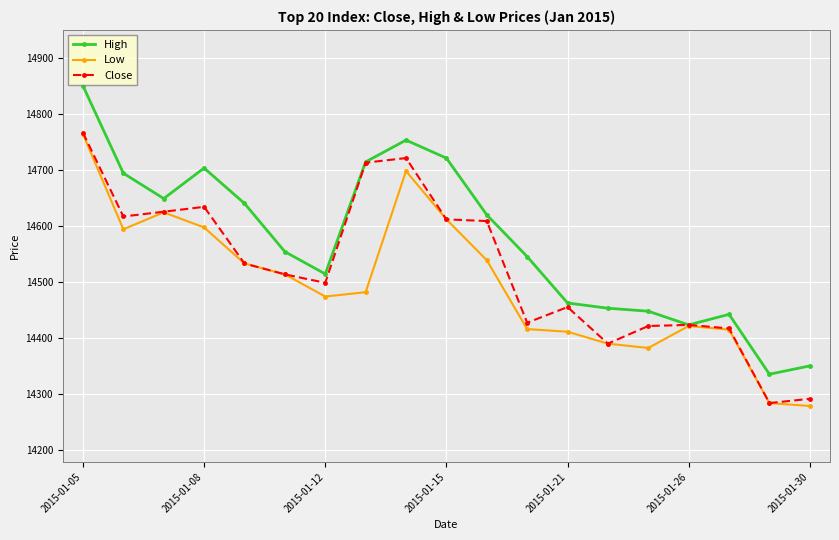

Which series has the largest total across all categories?

High